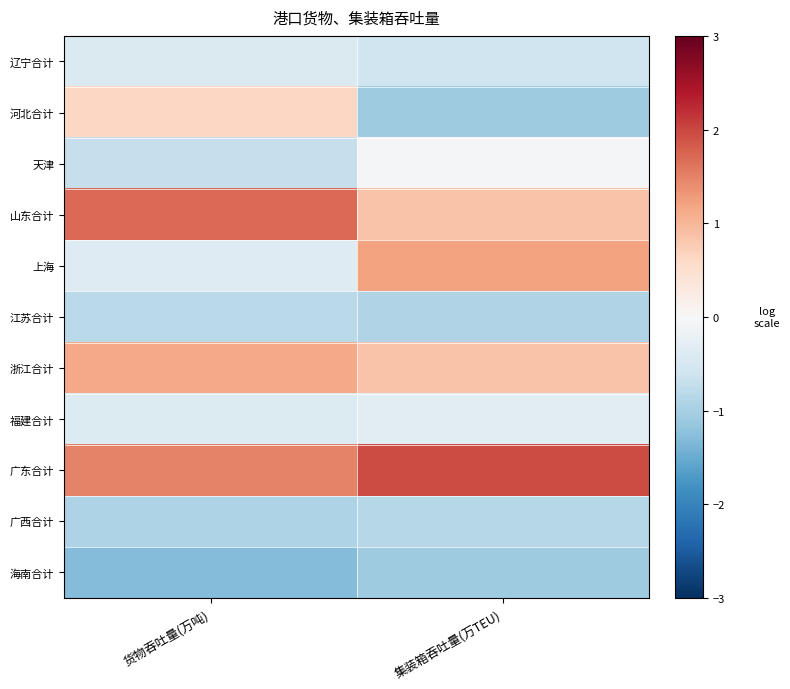

Reading left to right, list all the values displayed in this chart.

辽宁合计: 货物吞吐量(万吨)=-0.4	集装箱吞吐量(万TEU)=-0.6
河北合计: 货物吞吐量(万吨)=0.6	集装箱吞吐量(万TEU)=-1.1
天津: 货物吞吐量(万吨)=-0.7	集装箱吞吐量(万TEU)=-0.0
山东合计: 货物吞吐量(万吨)=1.7	集装箱吞吐量(万TEU)=0.8
上海: 货物吞吐量(万吨)=-0.4	集装箱吞吐量(万TEU)=1.2
江苏合计: 货物吞吐量(万吨)=-0.8	集装箱吞吐量(万TEU)=-0.9
浙江合计: 货物吞吐量(万吨)=1.1	集装箱吞吐量(万TEU)=0.9
福建合计: 货物吞吐量(万吨)=-0.4	集装箱吞吐量(万TEU)=-0.3
广东合计: 货物吞吐量(万吨)=1.5	集装箱吞吐量(万TEU)=2.0
广西合计: 货物吞吐量(万吨)=-0.9	集装箱吞吐量(万TEU)=-0.8
海南合计: 货物吞吐量(万吨)=-1.3	集装箱吞吐量(万TEU)=-1.1